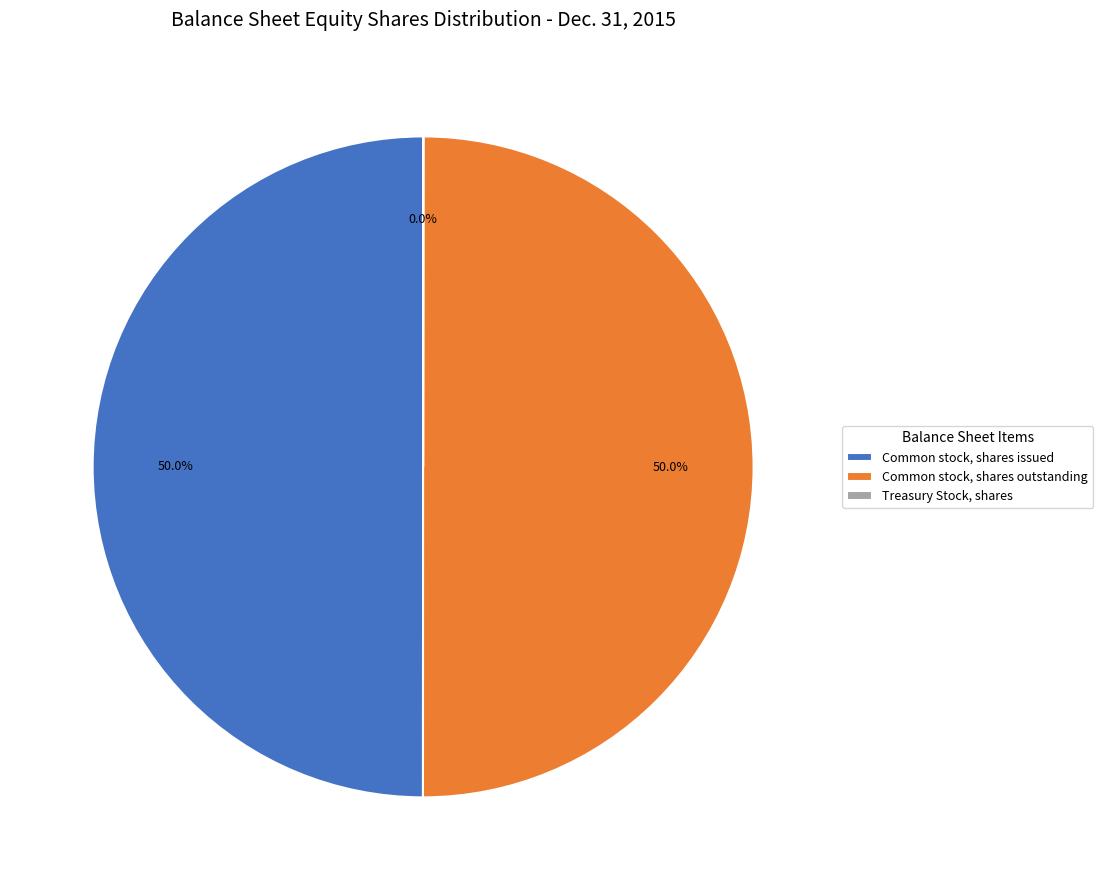

What percentage is NOT represented by Common stock, shares outstanding?

50.0%